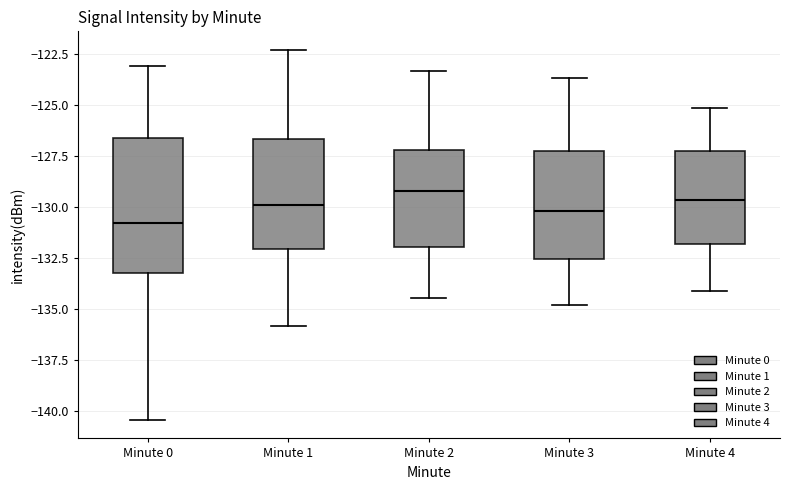

Comparing the boxes themselves (not the whiskers), which one is the tallest?

Minute 0